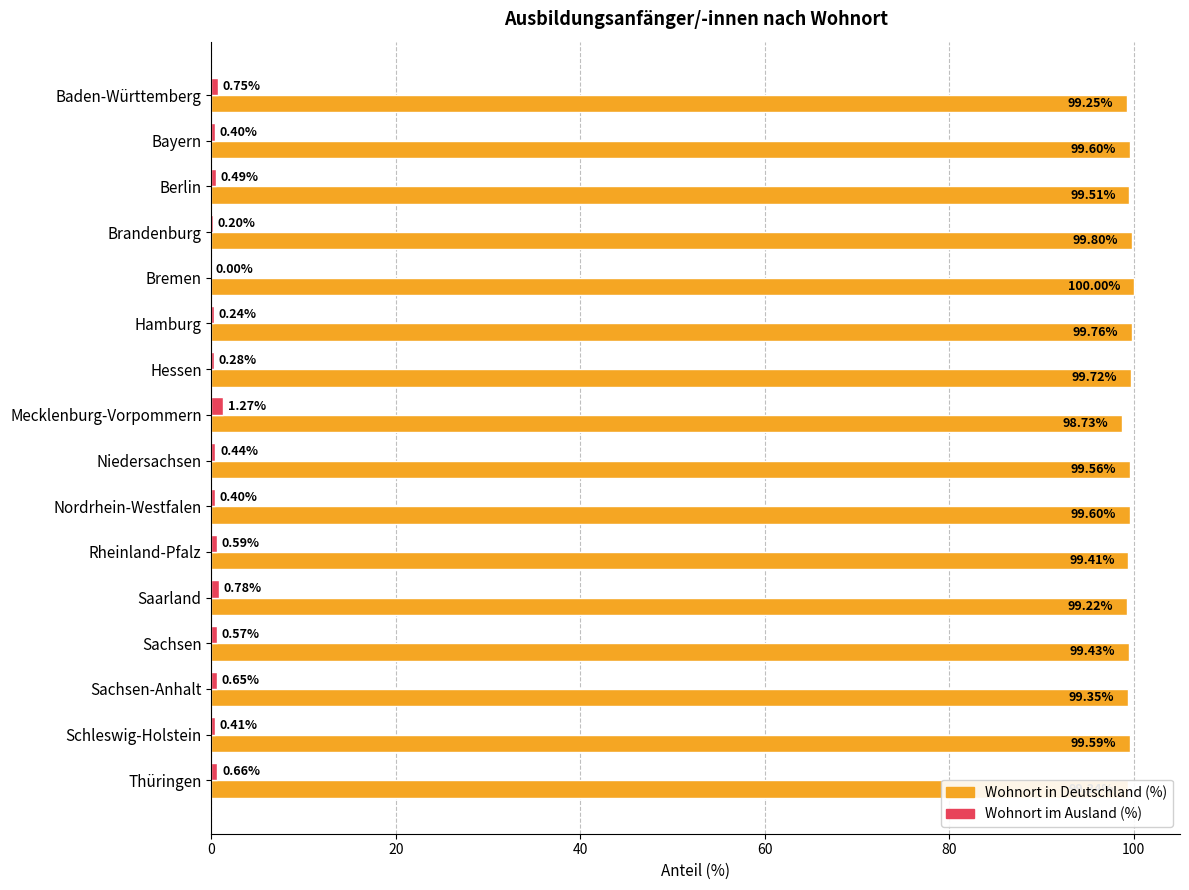

What is the sum of all Wohnort im Ausland (%) values?

8.1